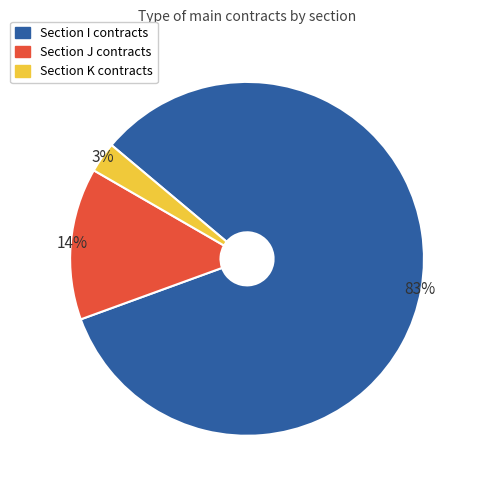

To the nearest percent, what is the average slice percentage?

33%